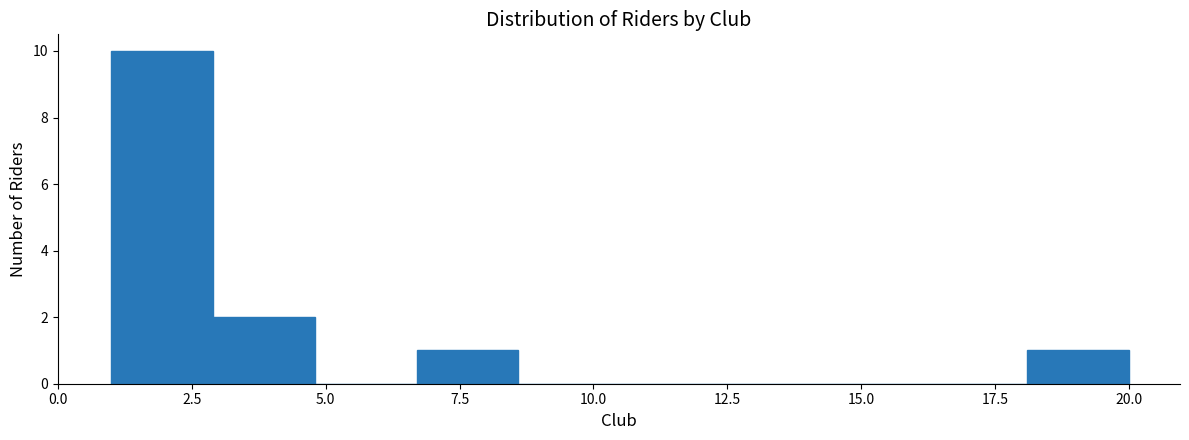

Read against the x-axis, roughly where is the centre of the tallest bar?

2.0